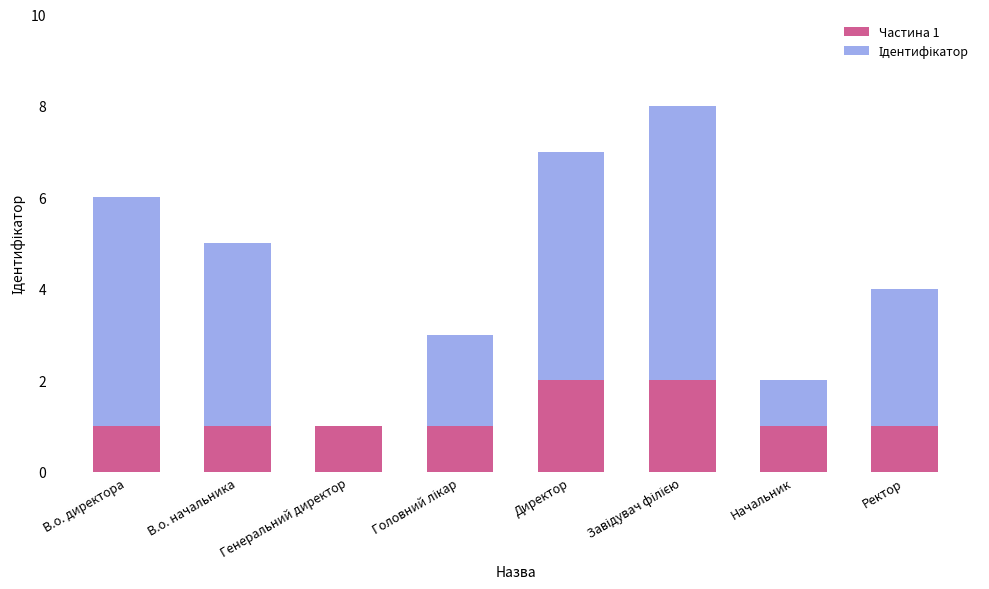

Are the bars grouped side by side (vs. stacked)?

No